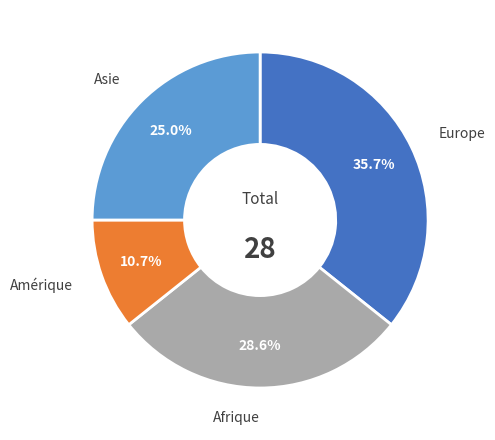

Is there a majority slice in this chart?

No